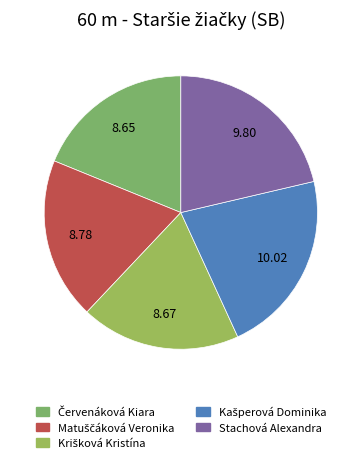

What is the total percentage of Matuščáková Veronika and Červenáková Kiara?

38.0%